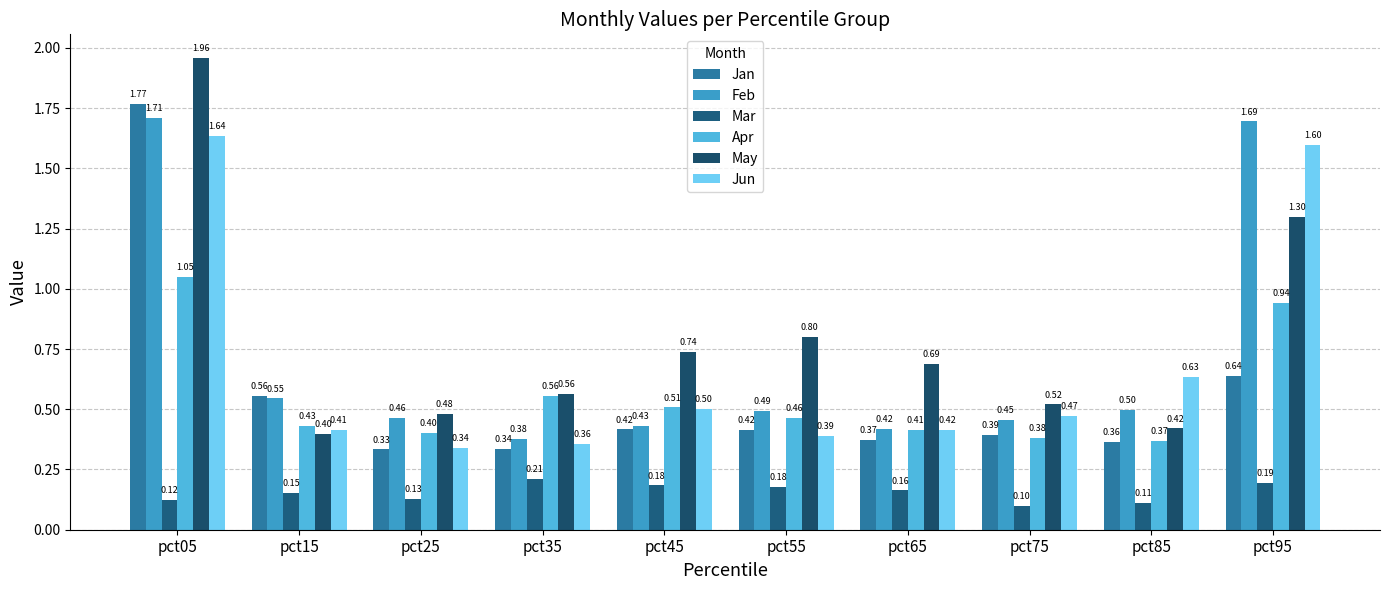

What is the maximum value shown in the chart?

2.0